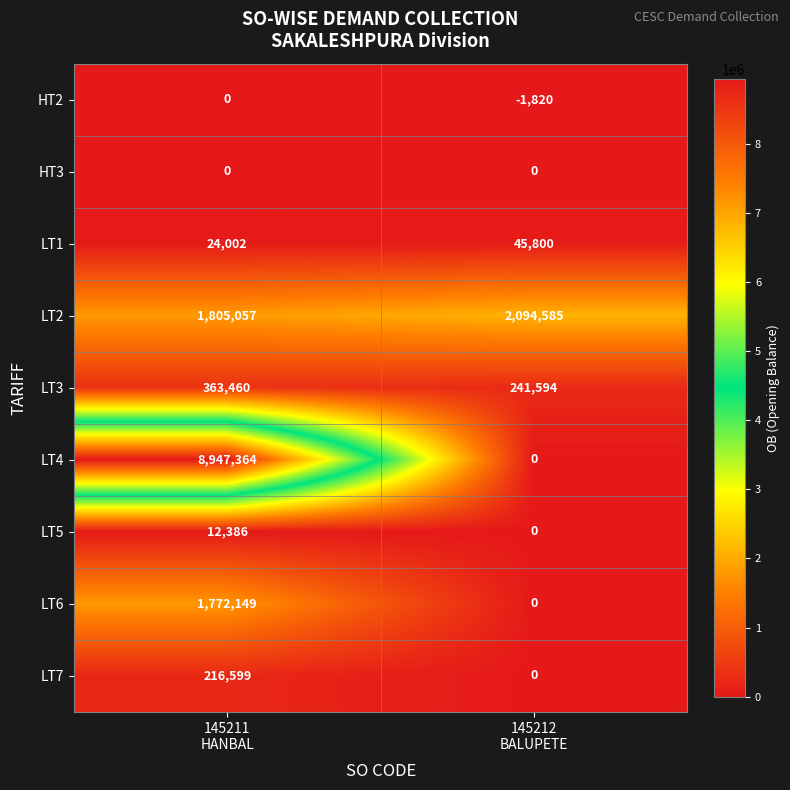

What is the greatest value displayed?

8947364